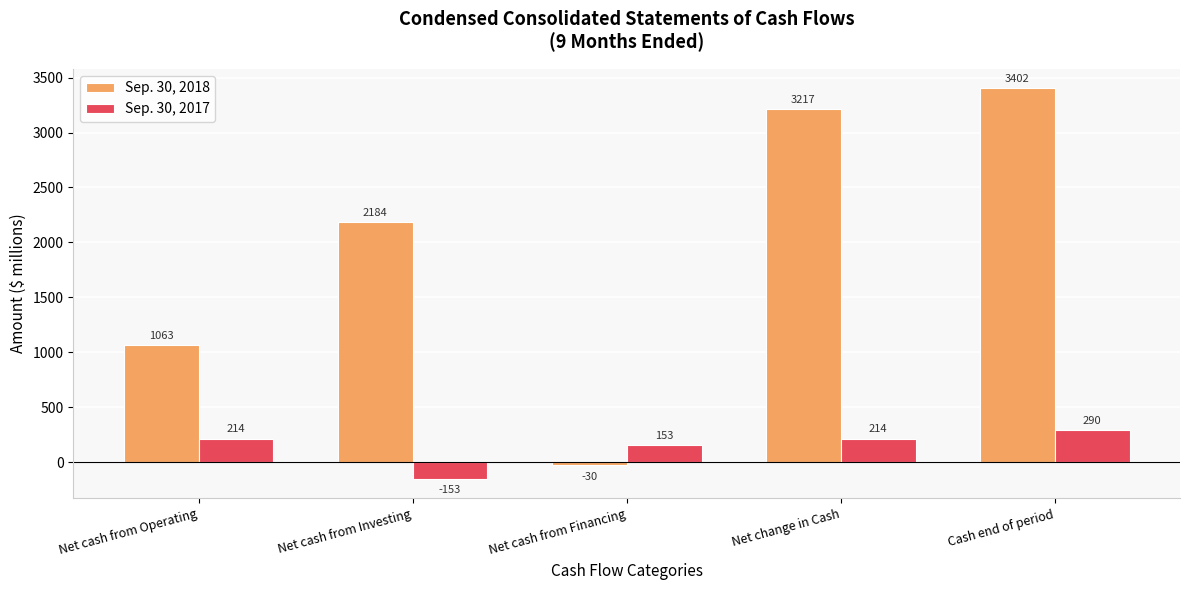

Between Net cash from Operating and Net cash from Financing, which series saw the biggest shift?

Sep. 30, 2018